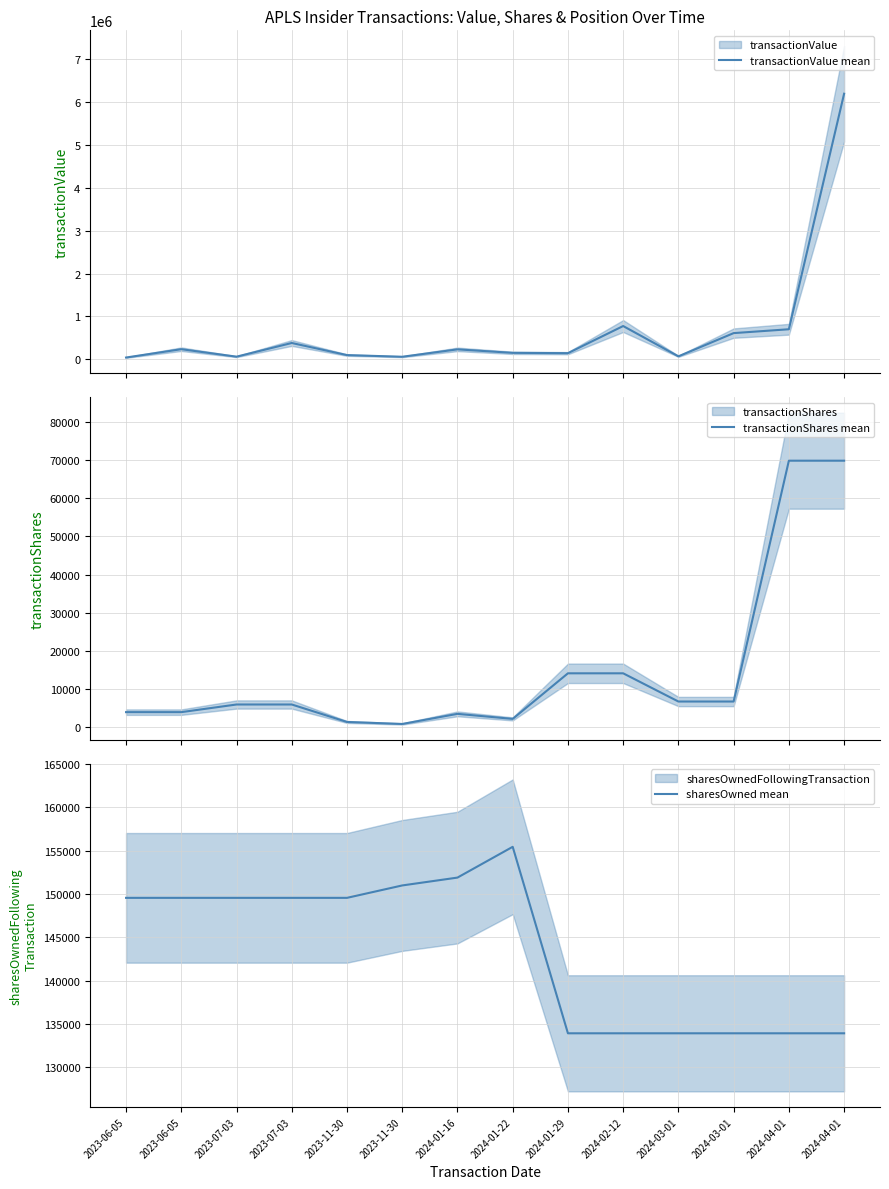

What is the spread (max minus min) of values at 2023-11-30?

148139